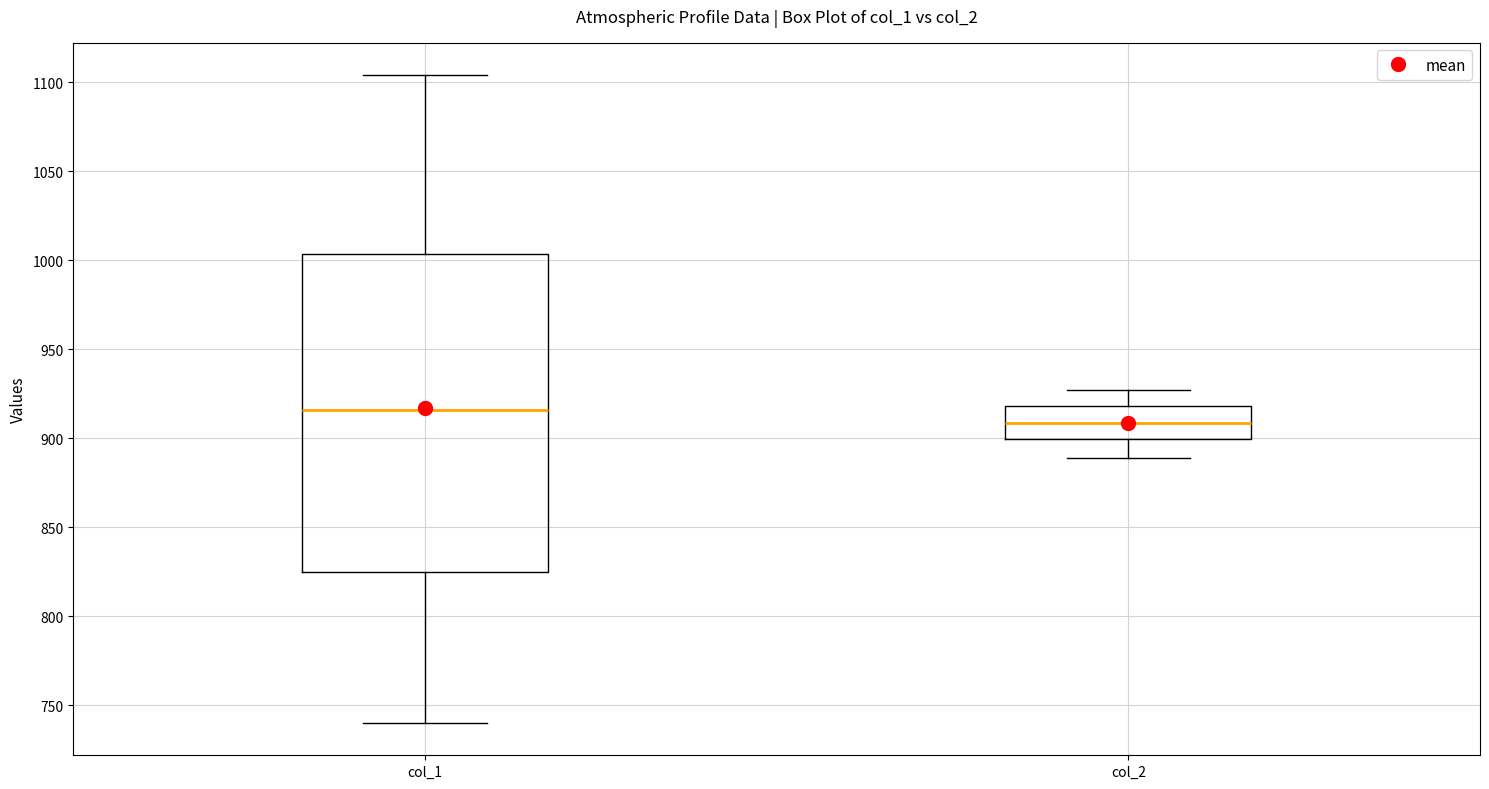

Reading left to right, read every box against the y-axis: the position of its median line, the range the box covers, and the ends of its whiskers. The values are not printed on the chart, so give them approximately, as read against the axis.

col_1: median 915, box 825 to 1005, whiskers 740 to 1105
col_2: median 910, box 900 to 920, whiskers 890 to 925